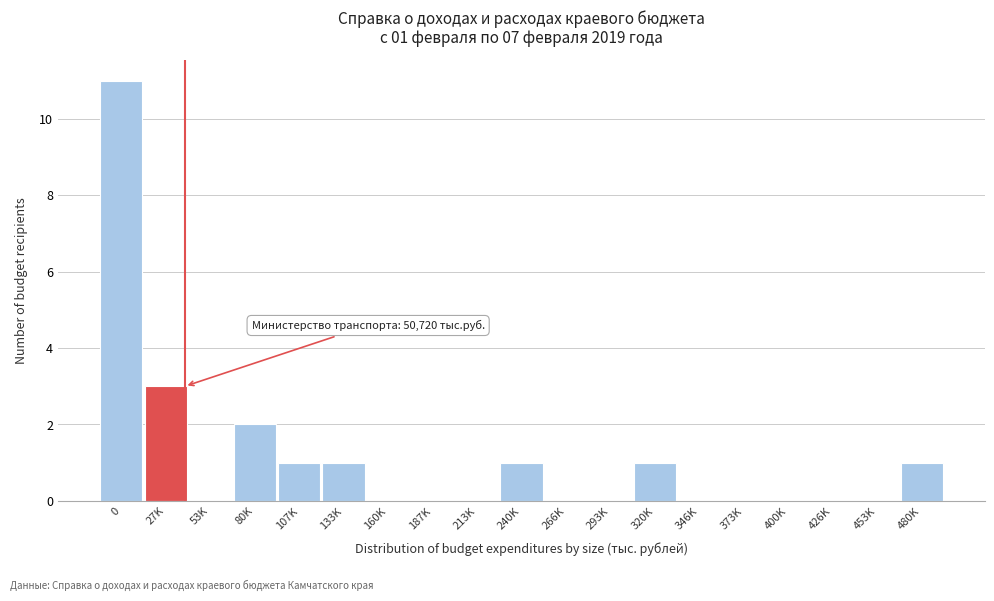

Reading right to left, extract all data points from this chart.

480K=1	453K=0	426K=0	400K=0	373K=0	346K=0	320K=1	293K=0	266K=0	240K=1	213K=0	187K=0	160K=0	133K=1	107K=1	80K=2	53K=0	27K=3	0=11